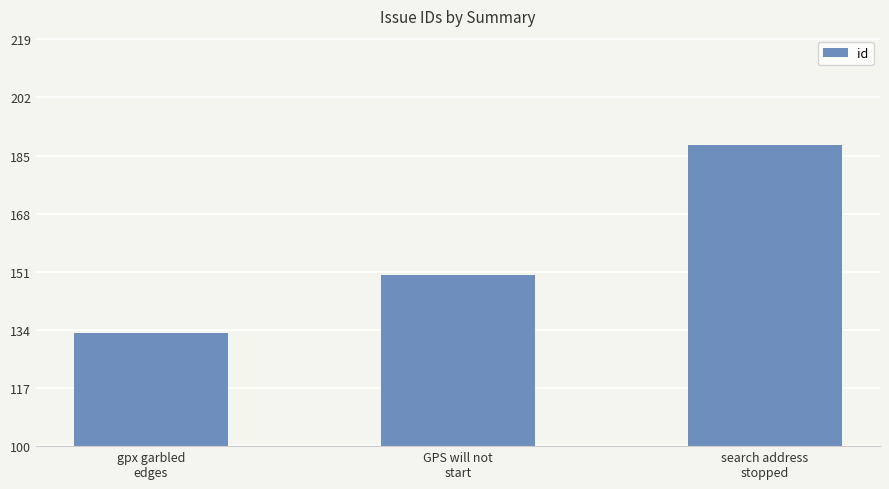

What is the difference between the maximum and minimum values?

55